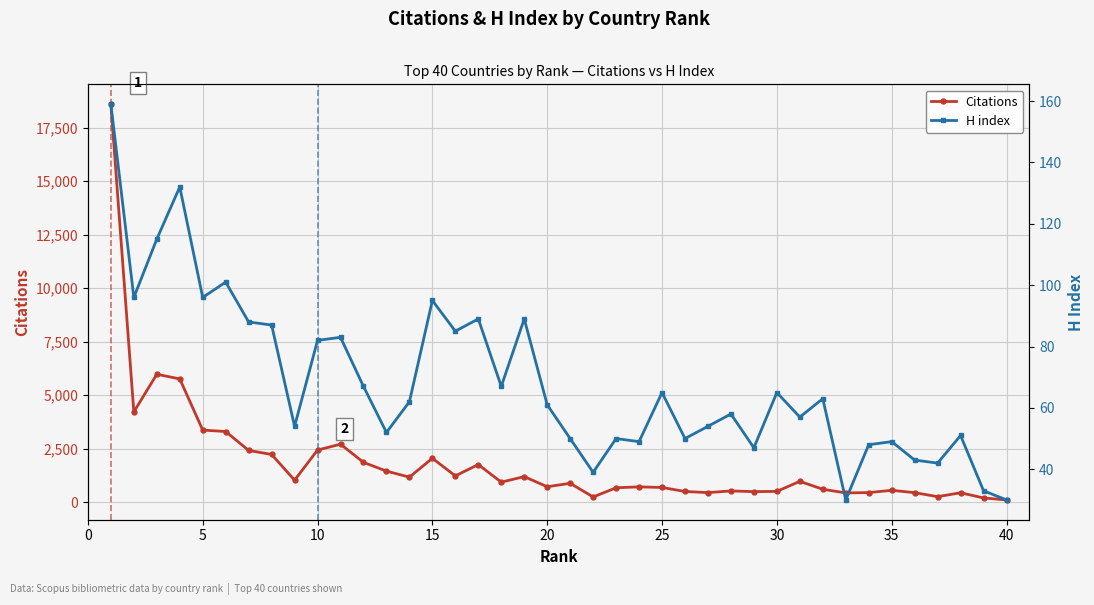

What is the sum of all Citations values?

74588